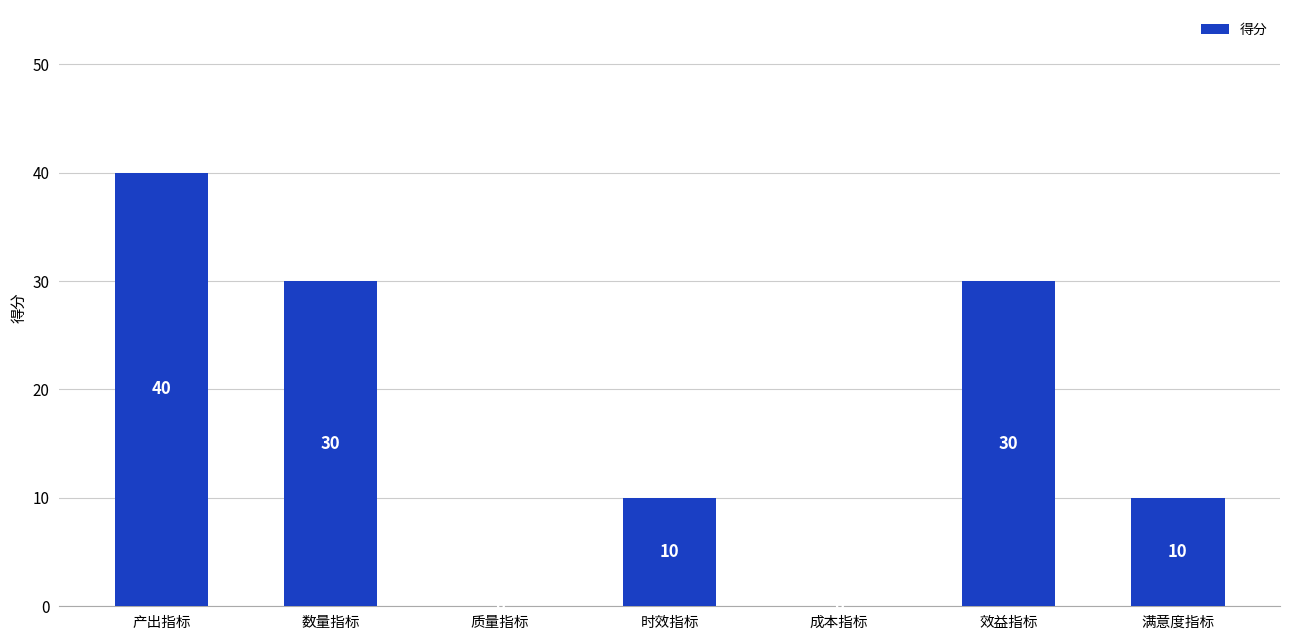

What is the sum of all values?

120